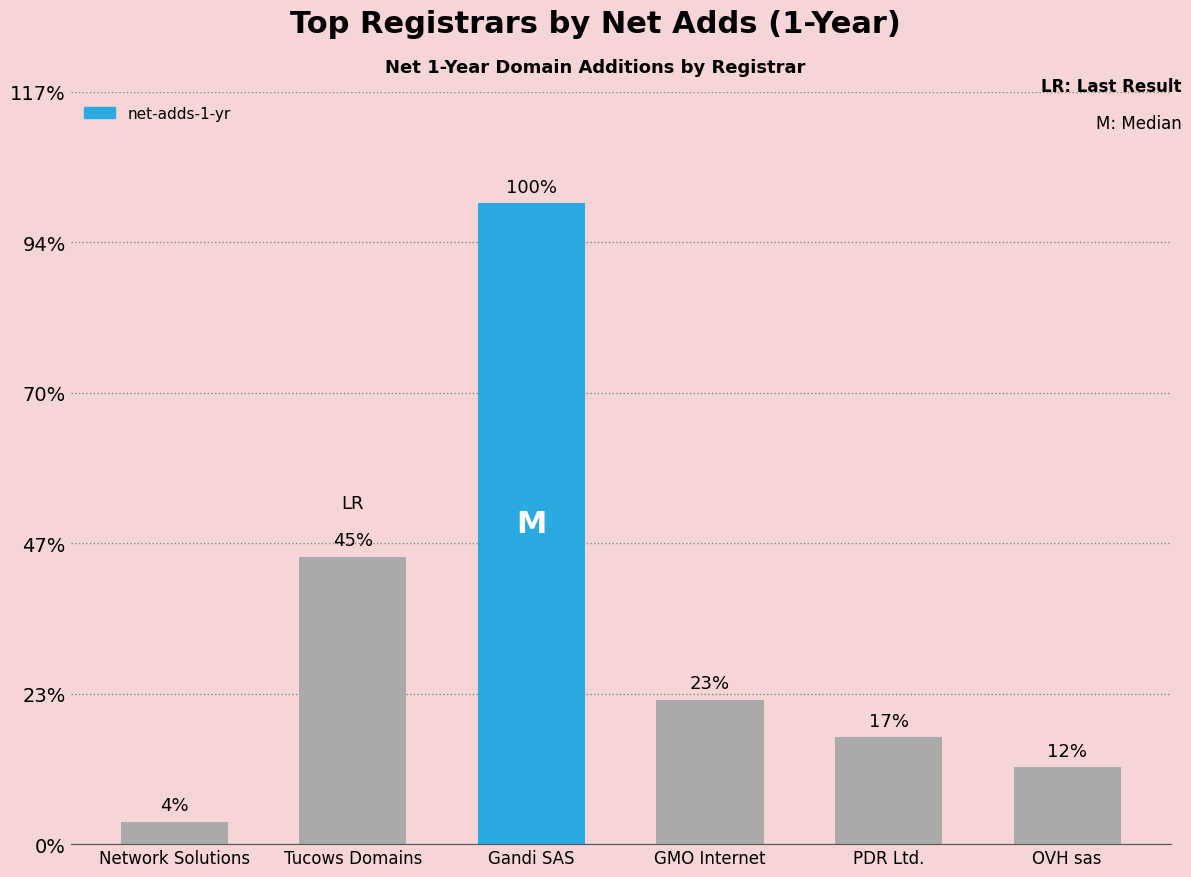

Are the bars horizontal?

No